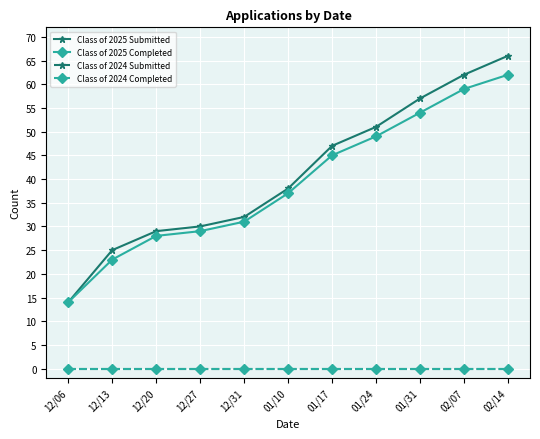

What position from the right is 01/31?

3